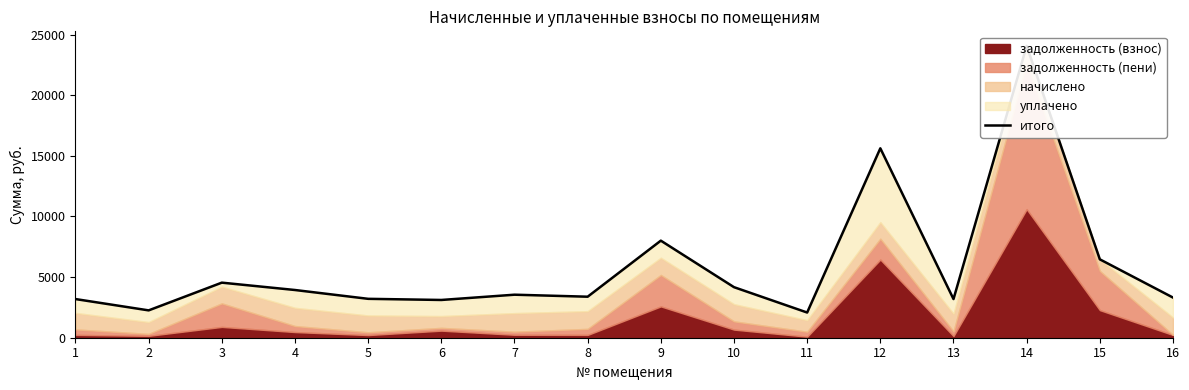

What is the value of the 10th point from the left?

4169.0